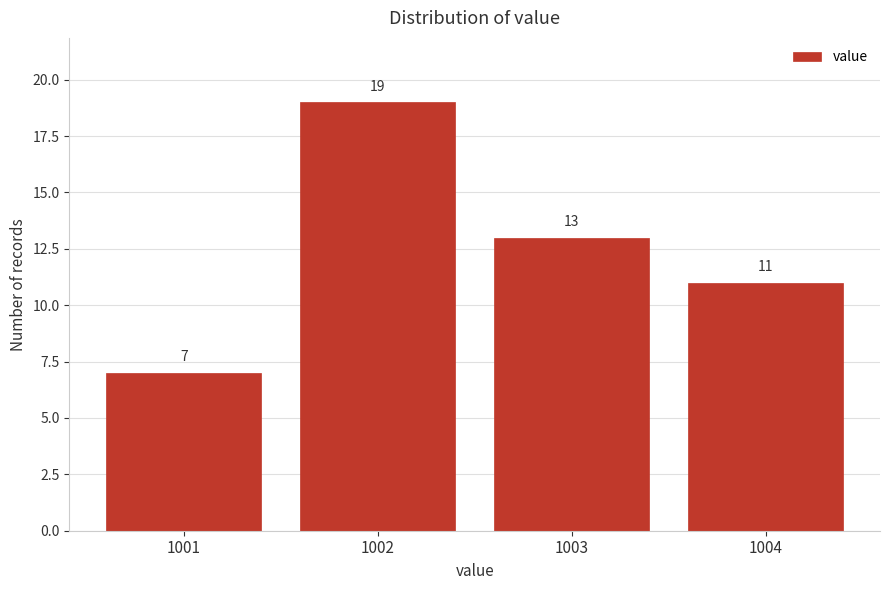

Reading left to right, list all the values displayed in this chart.

1001=7	1002=19	1003=13	1004=11